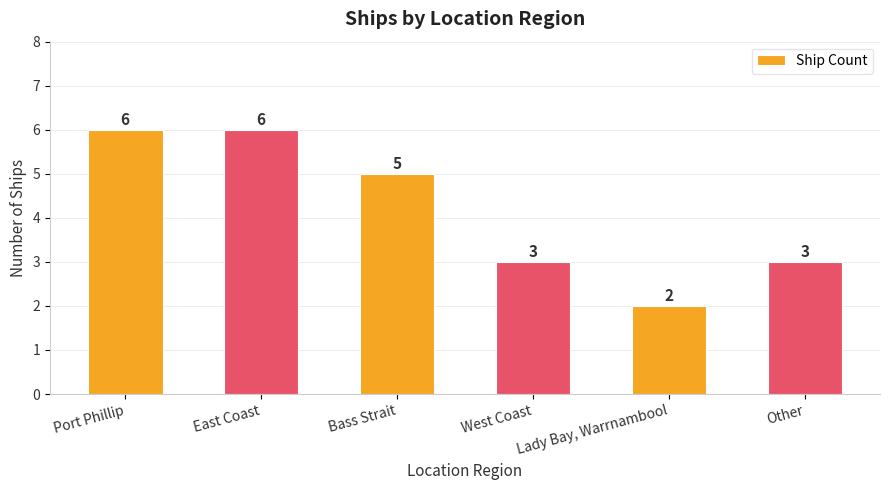

What is the label of the 3rd bar from the right?

West Coast